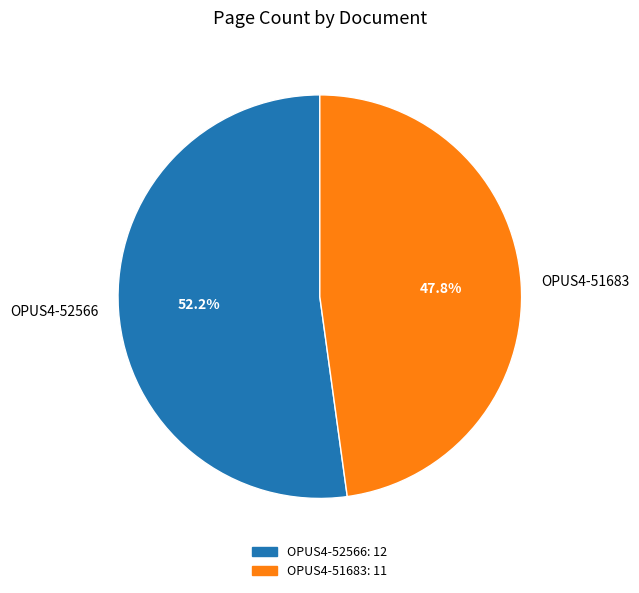

Between OPUS4-52566 and OPUS4-51683, which is larger?

OPUS4-52566